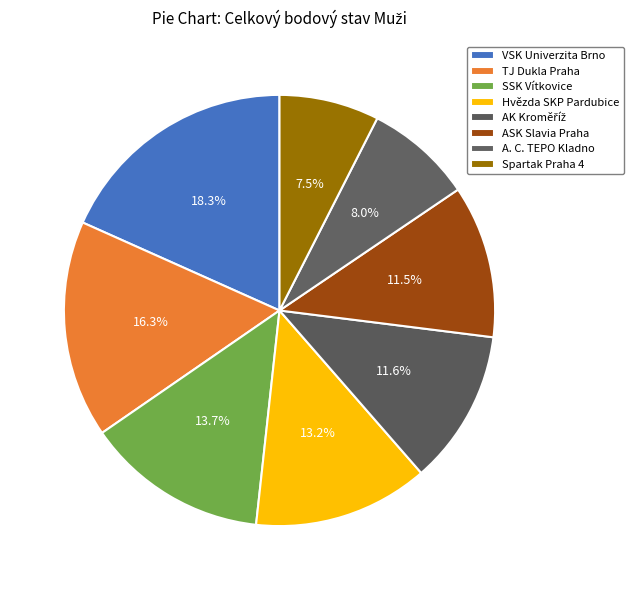

Between ASK Slavia Praha and VSK Univerzita Brno, which is larger?

VSK Univerzita Brno